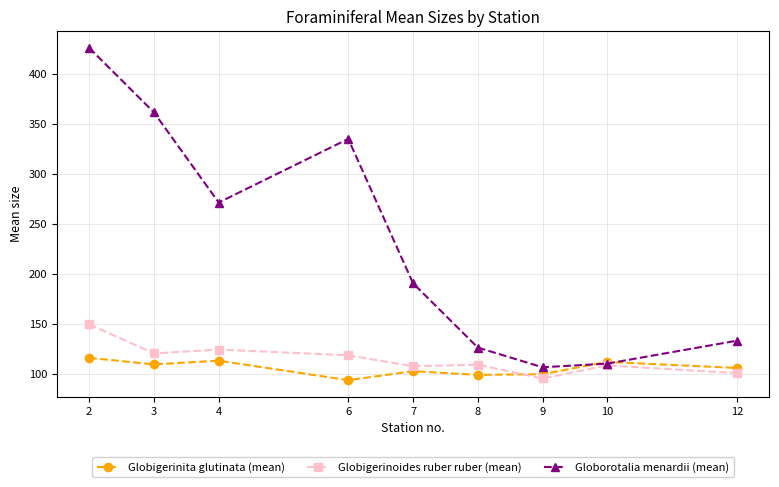

List the labels in order of Globorotalia menardii (mean) value, smallest first.

9, 10, 8, 12, 7, 4, 6, 3, 2